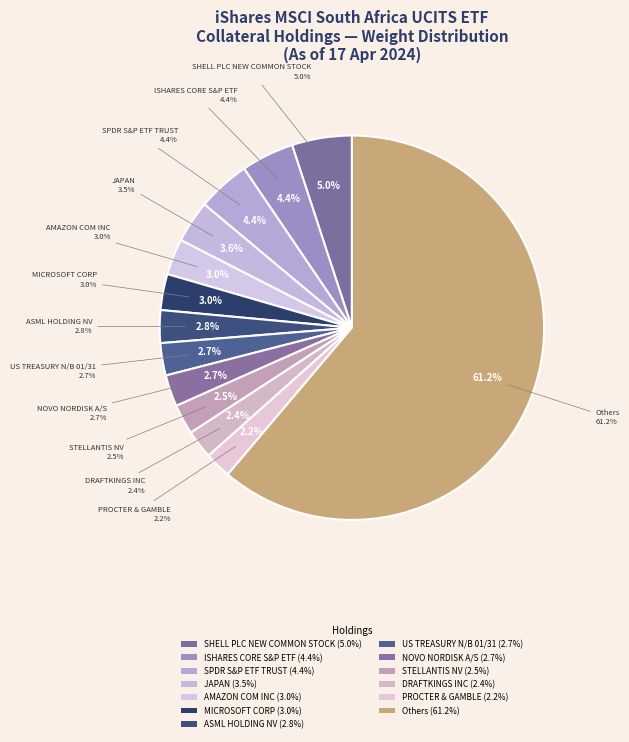

The AMAZON COM INC slice represents 15% of the pie. True or false?

False